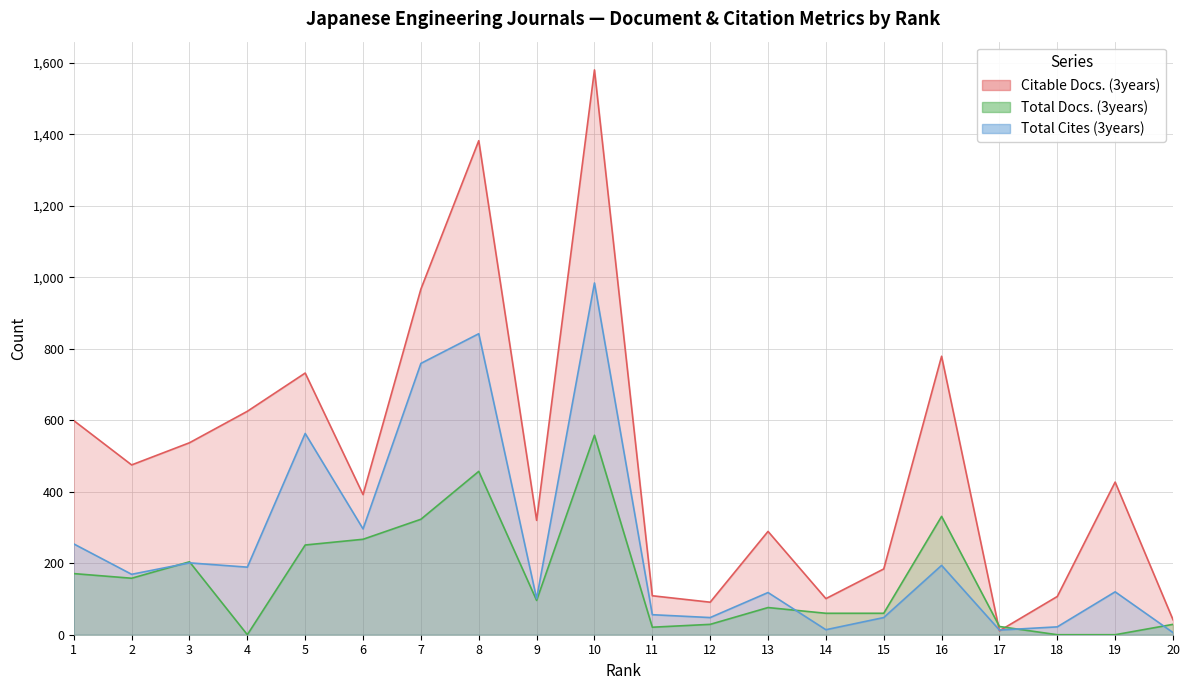

How many intersections are there between Total Cites (3years) and Total Docs. (3years)?

5